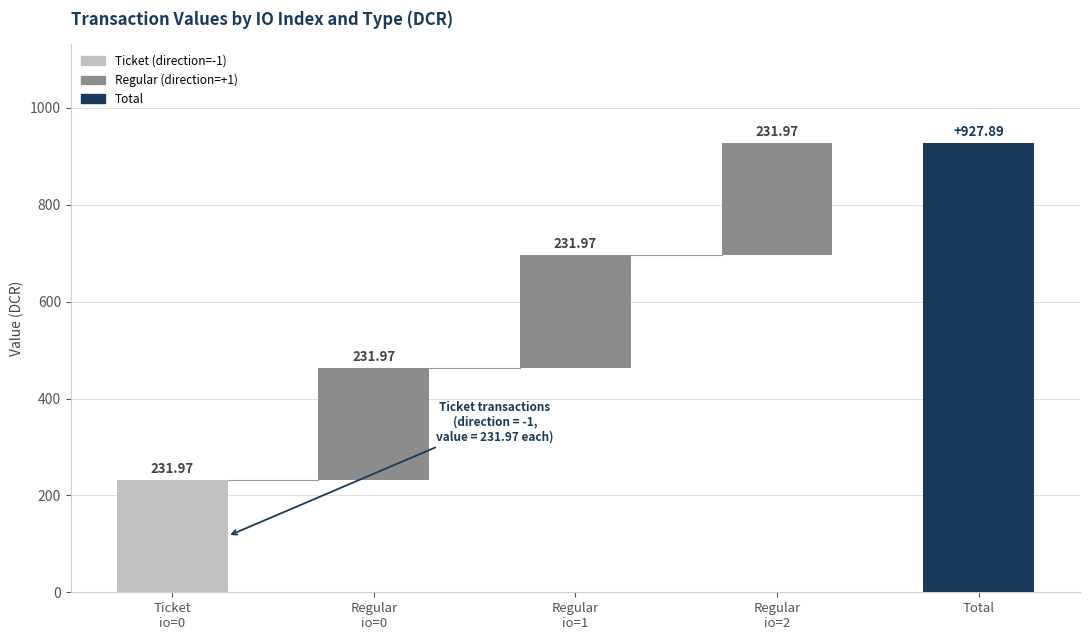

Does the chart contain stacked bars?

No